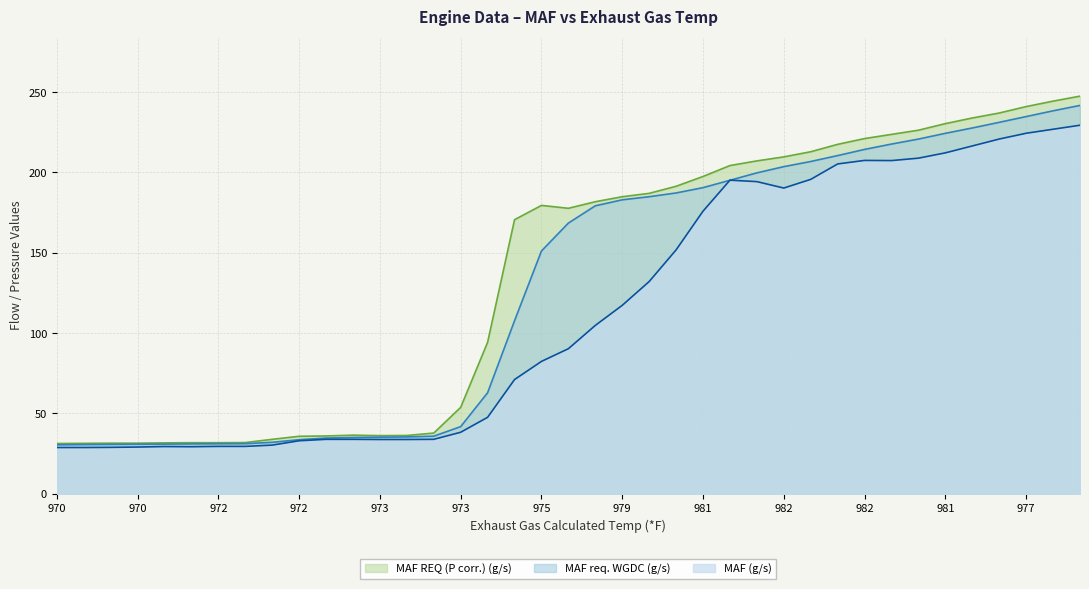

True or false: MAF REQ (P corr.) (g/s) and MAF req. WGDC (g/s) intersect in this chart.

False